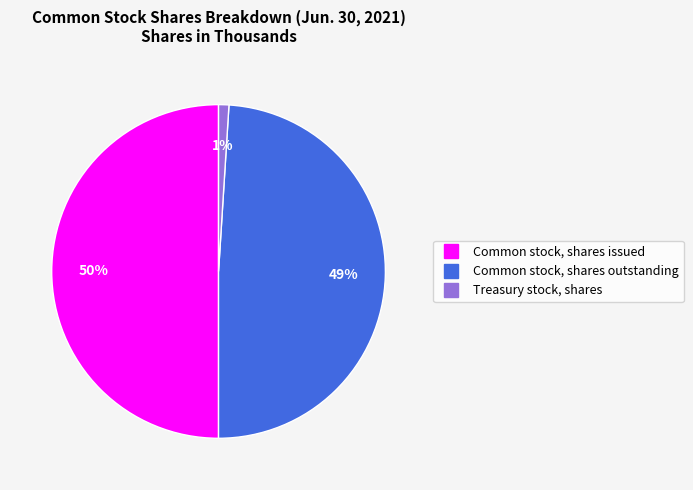

Approximately how many times larger is the value at Common stock, shares issued compared to Common stock, shares outstanding?

1.0